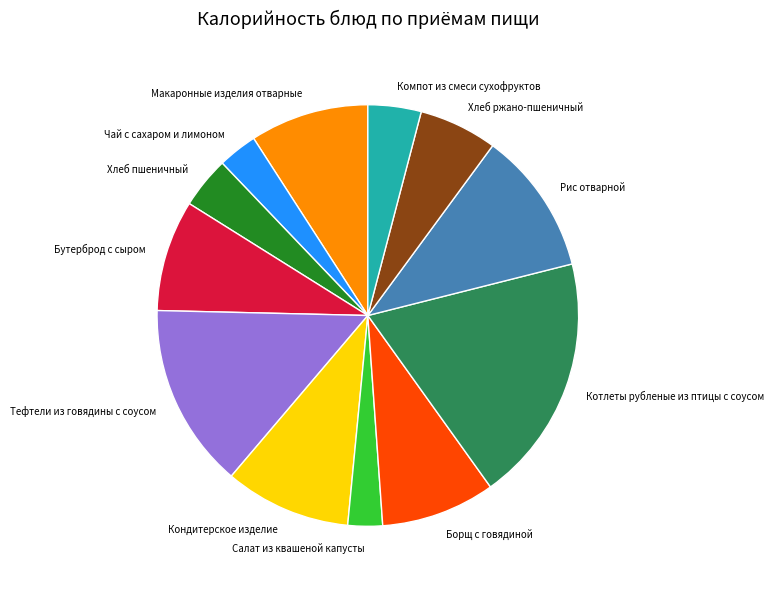

Which category has the biggest portion of the pie?

Котлеты рубленые из птицы с соусом